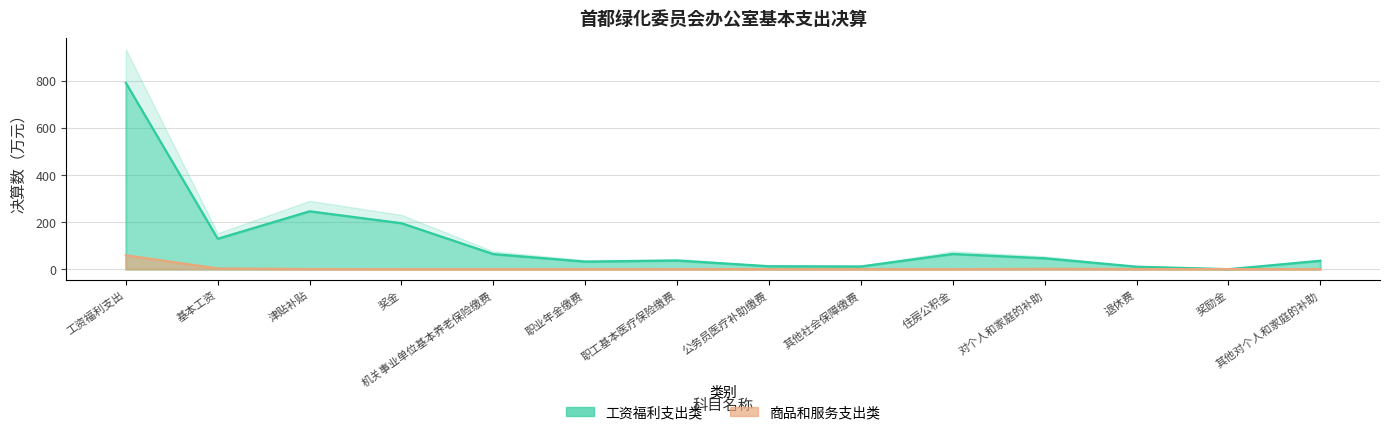

The value of 工资福利支出类 at 对个人和家庭的补助 is 46.2. True or false?

True